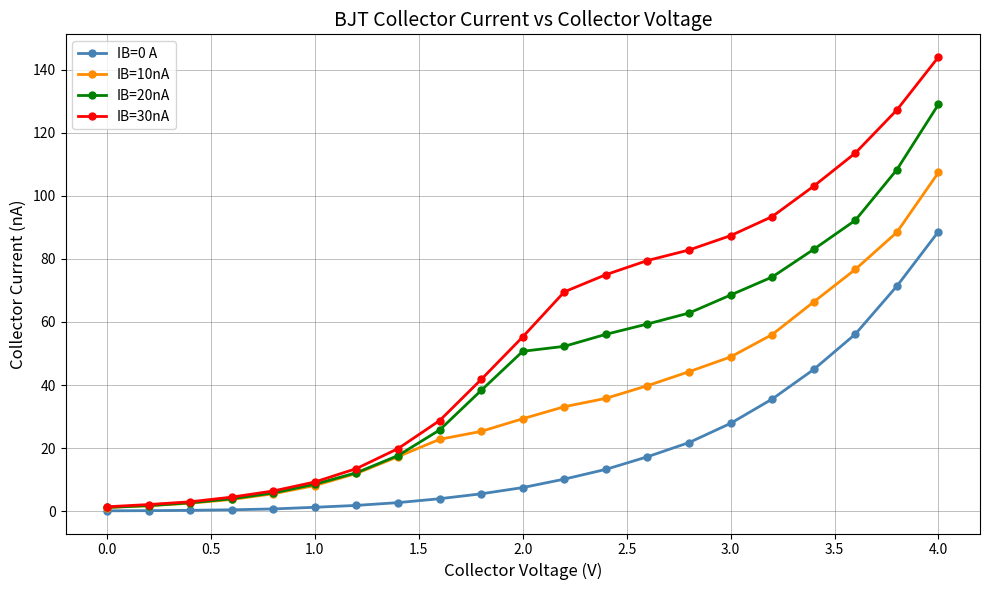

What is the lowest value of the IB=0 A series?

0.1